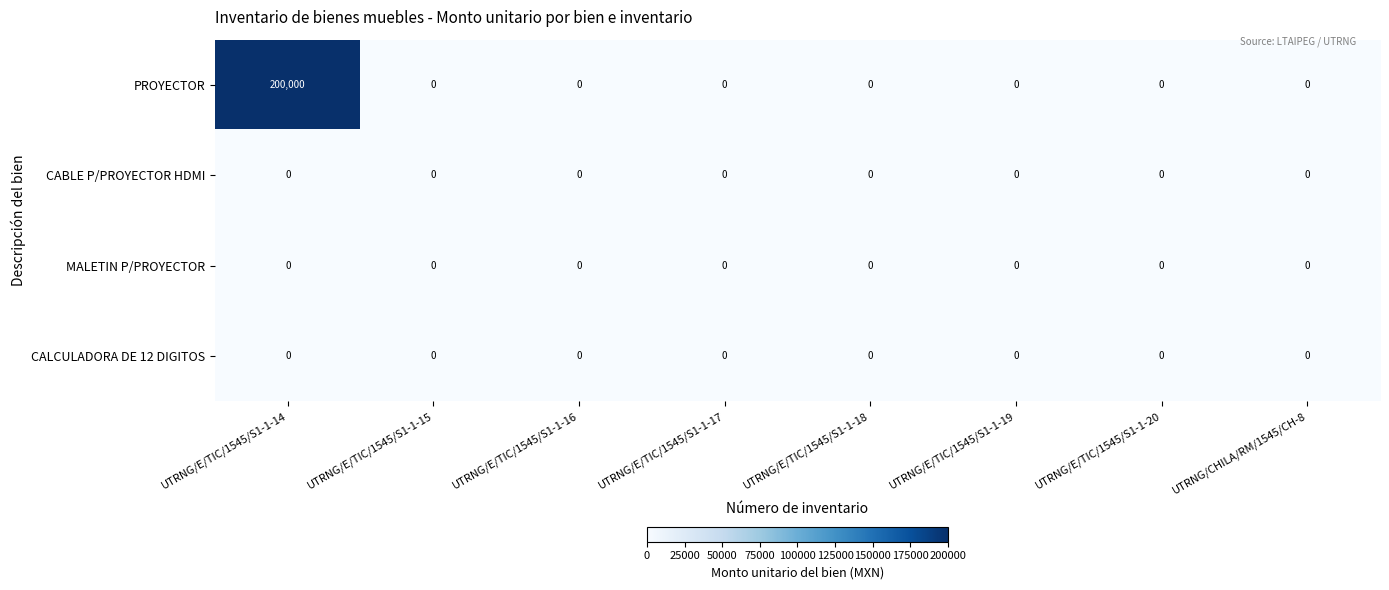

Count the number of categories in the chart.

8